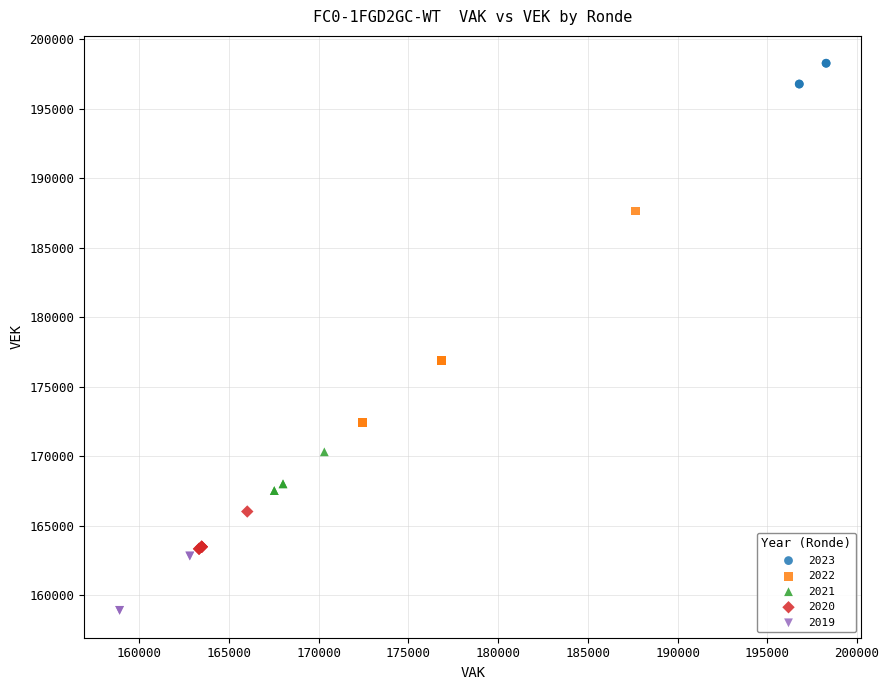

Which series contains the highest Y value?

2023